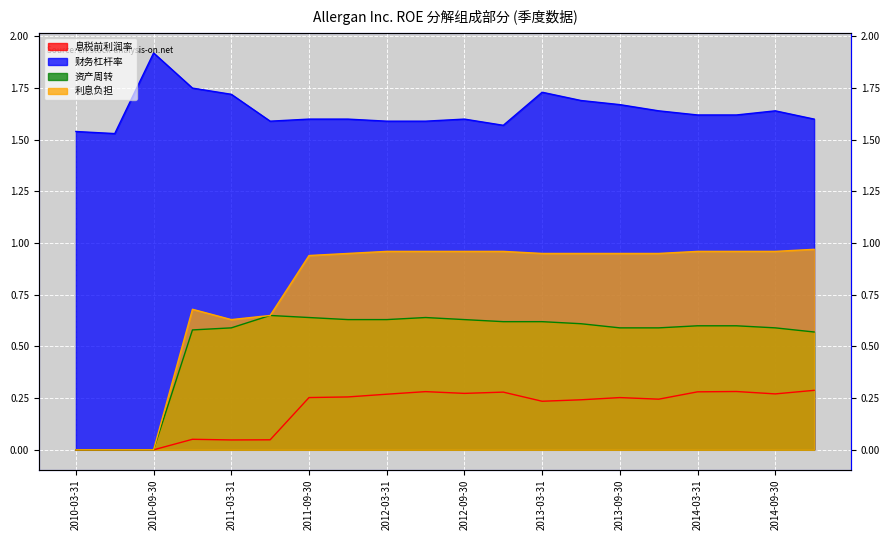

At 2012-12-31, list the series in order from smallest to largest.

息税前利润率, 资产周转, 利息负担, 财务杠杆率